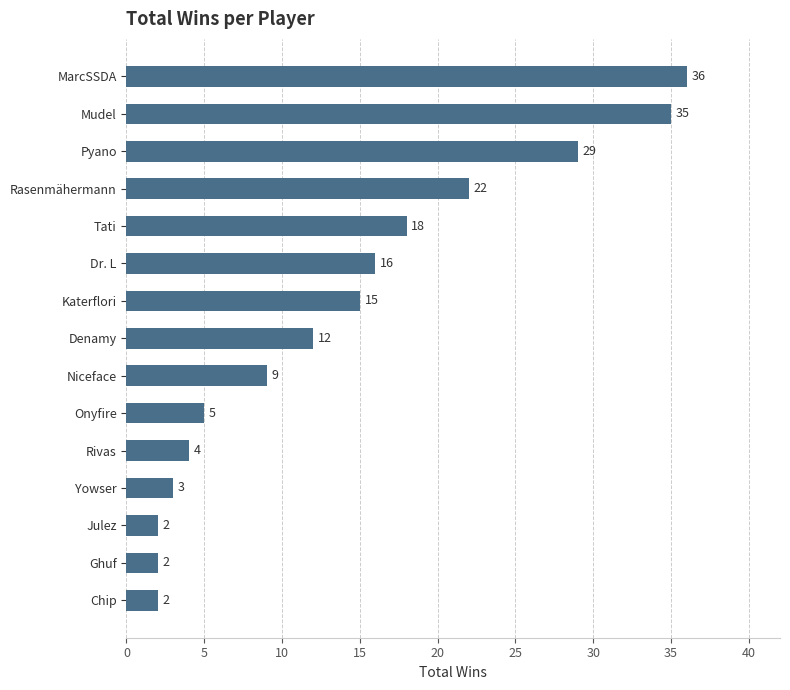

Are the bars horizontal?

Yes